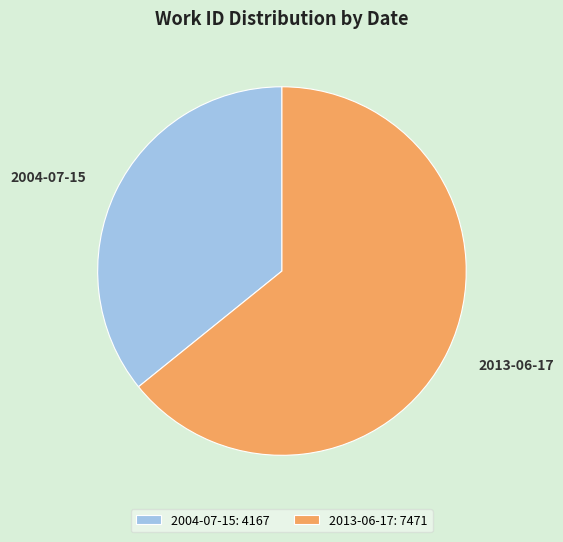

Which slice represents more than half of the pie?

2013-06-17